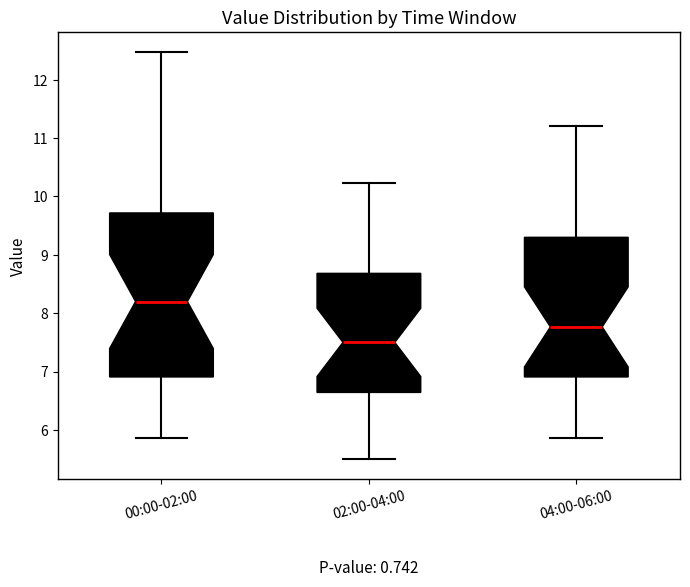

Reading left to right, read every box against the y-axis: the position of its median line, the range the box covers, and the ends of its whiskers. The values are not printed on the chart, so give them approximately, as read against the axis.

00:00-02:00: median 8.2, box 6.9 to 9.7, whiskers 5.9 to 12.5
02:00-04:00: median 7.5, box 6.6 to 8.7, whiskers 5.5 to 10.2
04:00-06:00: median 7.8, box 6.9 to 9.3, whiskers 5.9 to 11.2